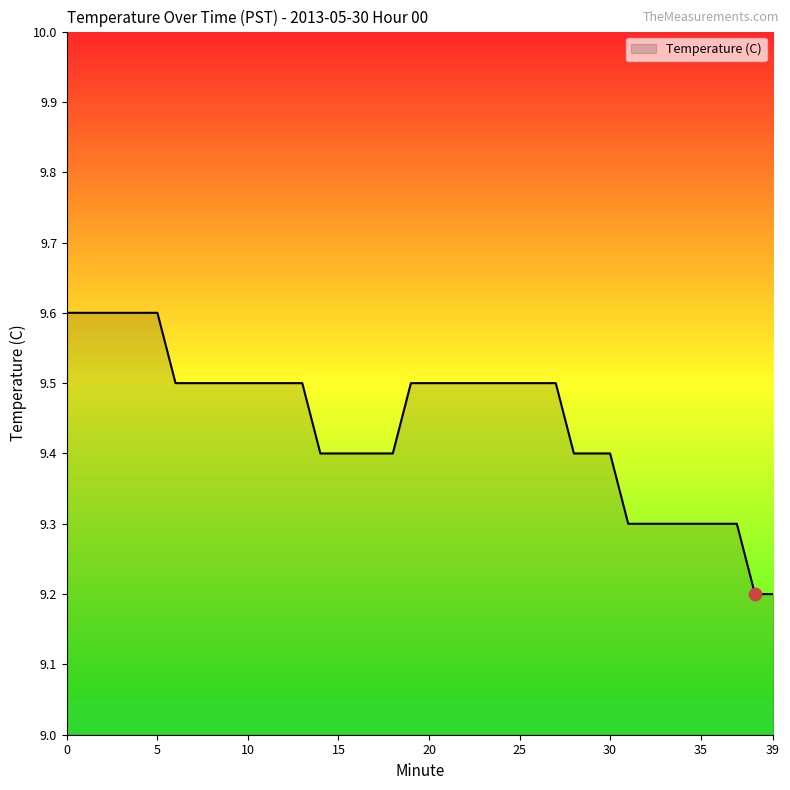

What is the smallest value displayed?

9.2